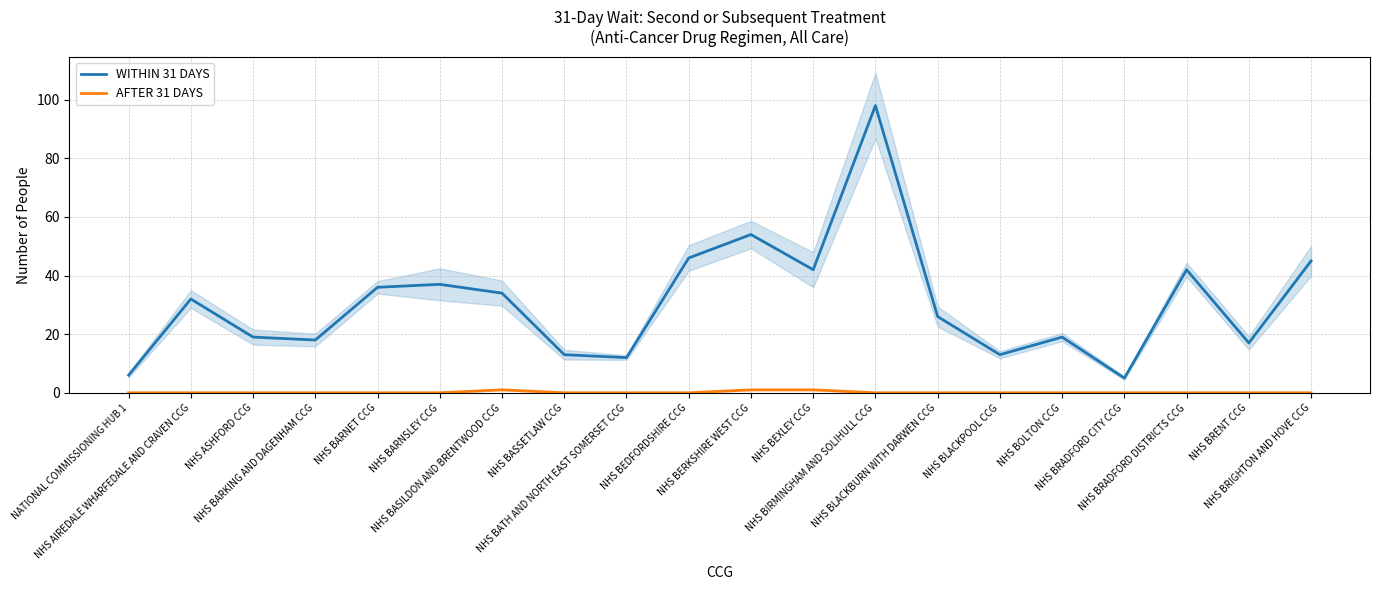

What value does the WITHIN 31 DAYS series have at NHS BRADFORD CITY CCG, to the nearest 5?

5